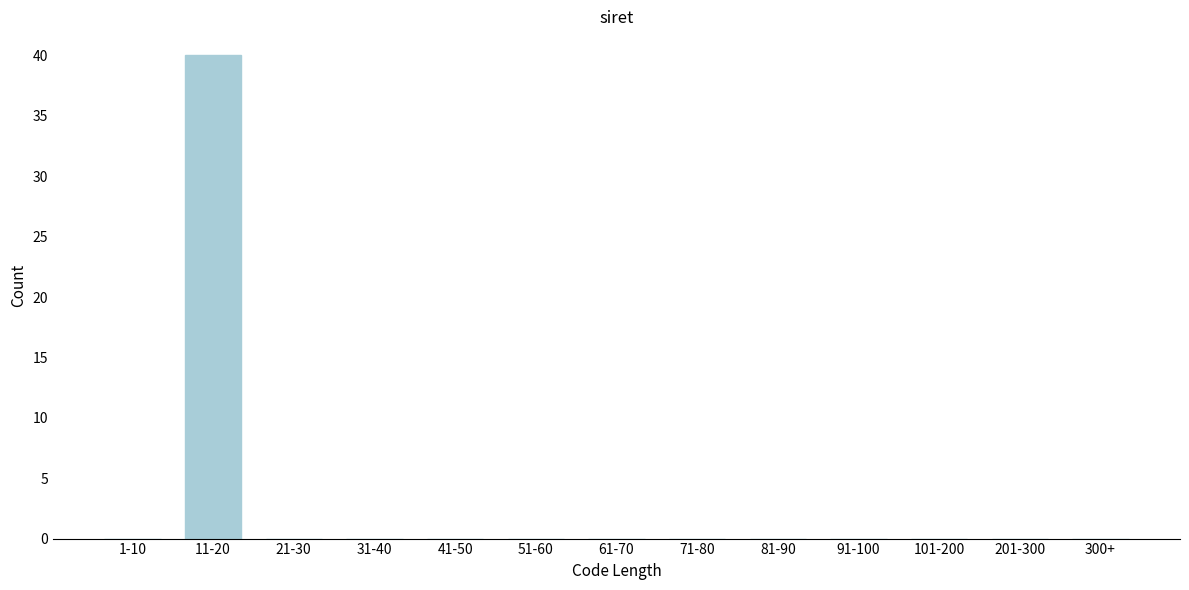

Reading left to right, what are all the values shown in this chart?

1-10=0	11-20=40	21-30=0	31-40=0	41-50=0	51-60=0	61-70=0	71-80=0	81-90=0	91-100=0	101-200=0	201-300=0	300+=0